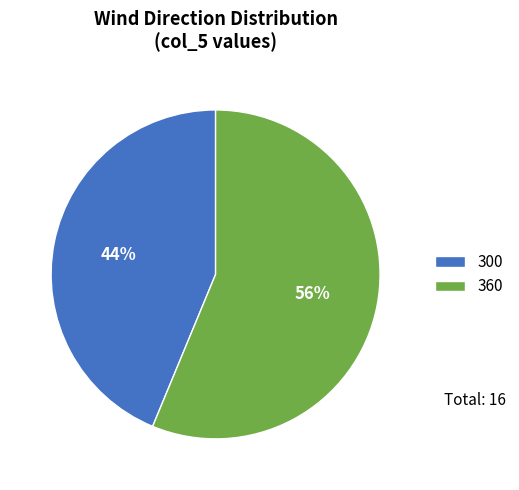

To the nearest percent, what percentage of the pie is 360?

56%